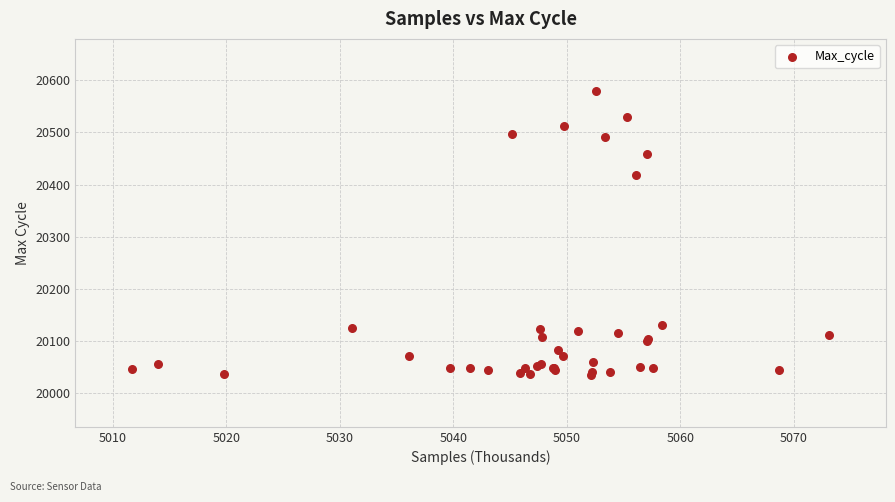

What Y value in the scatter plot is closest to 20307?

20419